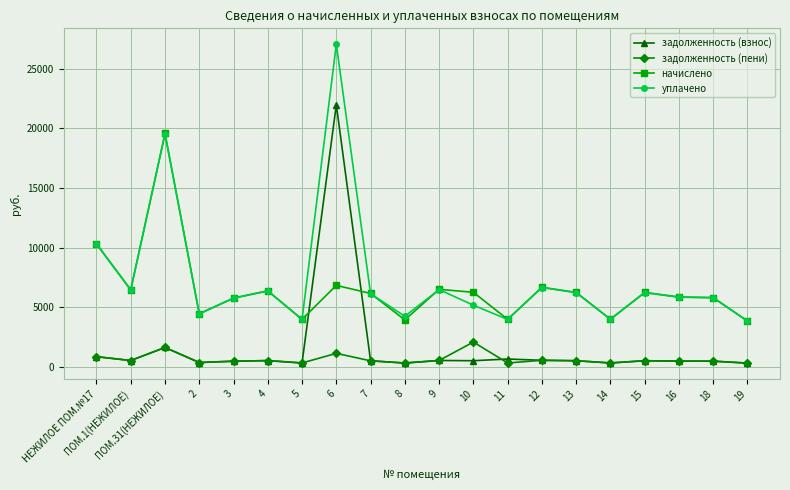

Does the chart display data point markers on the line(s)?

Yes